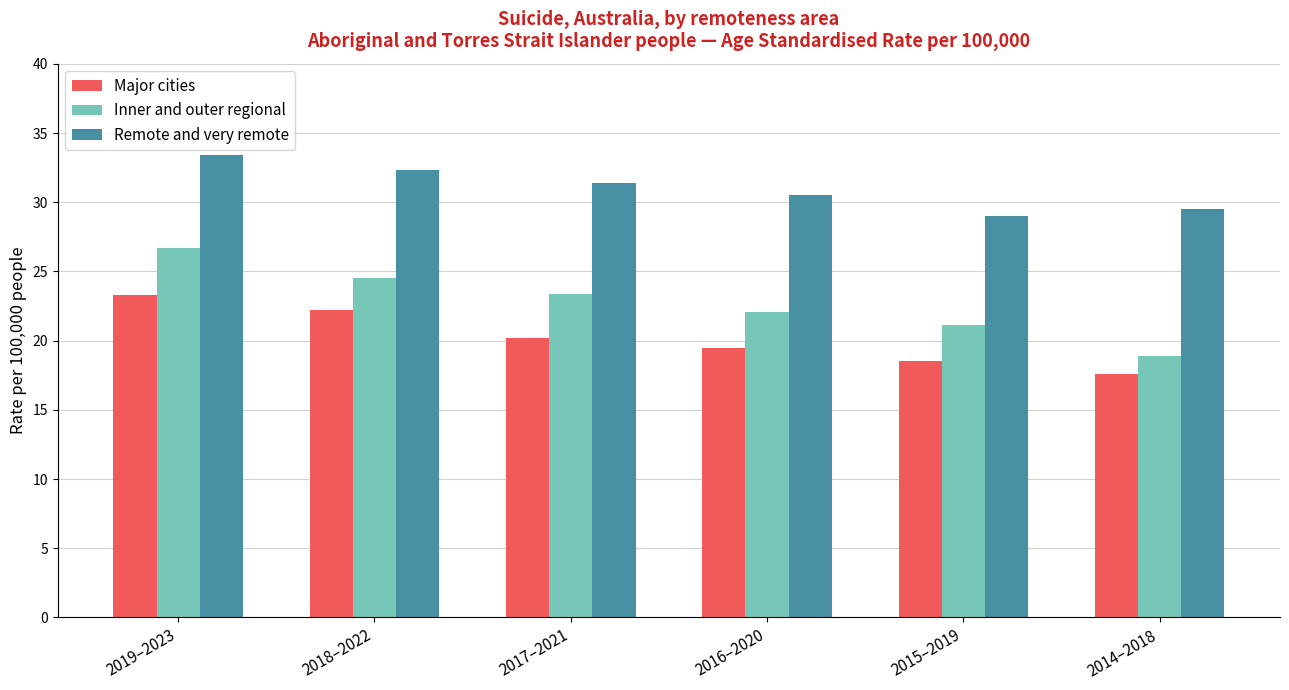

Between 2018–2022 and 2016–2020, which series saw the biggest shift?

Major cities